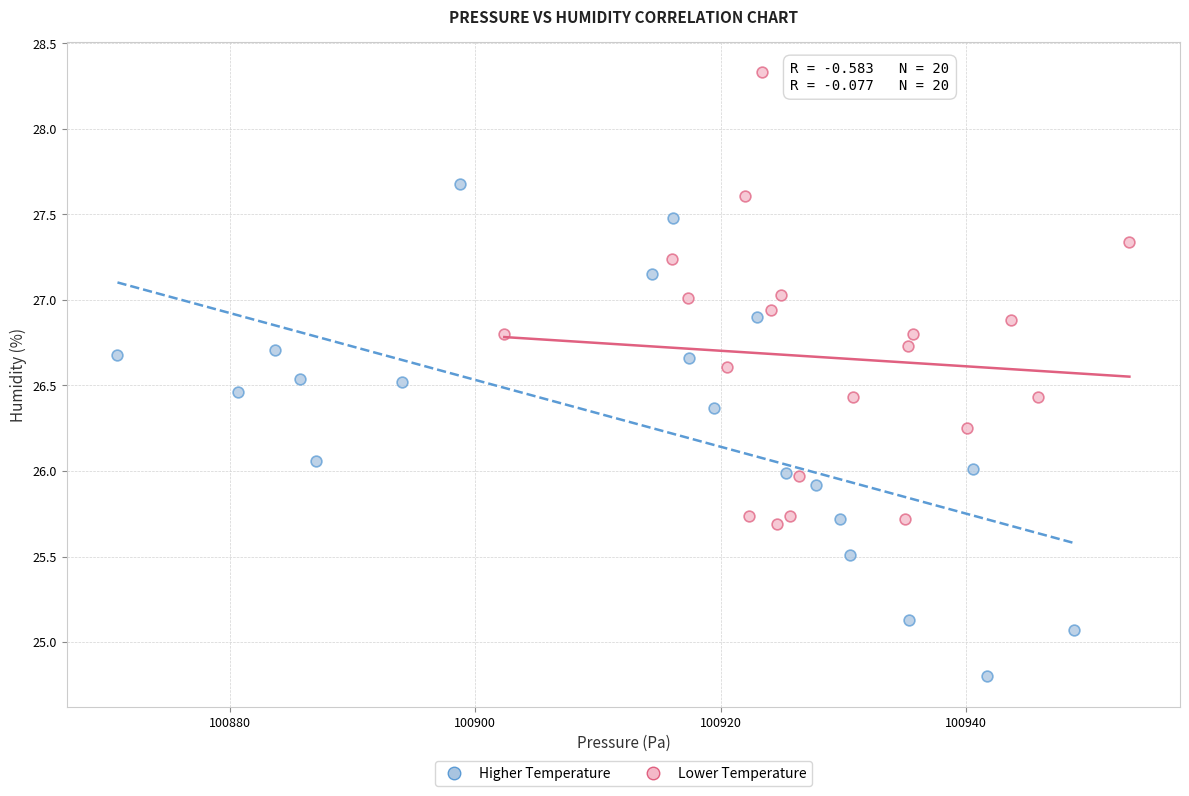

Which series contains the highest Y value?

Lower Temperature